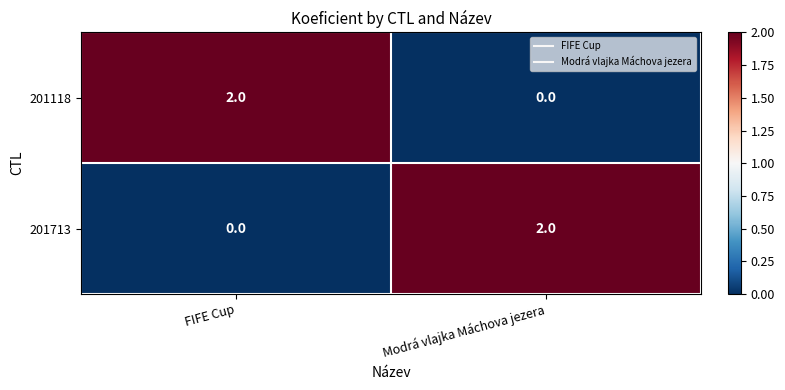

True or false: 201118 has a value of -1 at Modrá vlajka Máchova jezera.

False